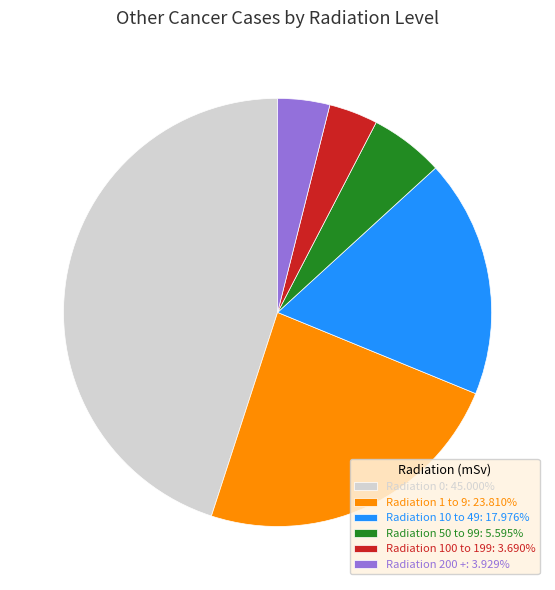

Is there any slice that represents more than half of the pie?

No